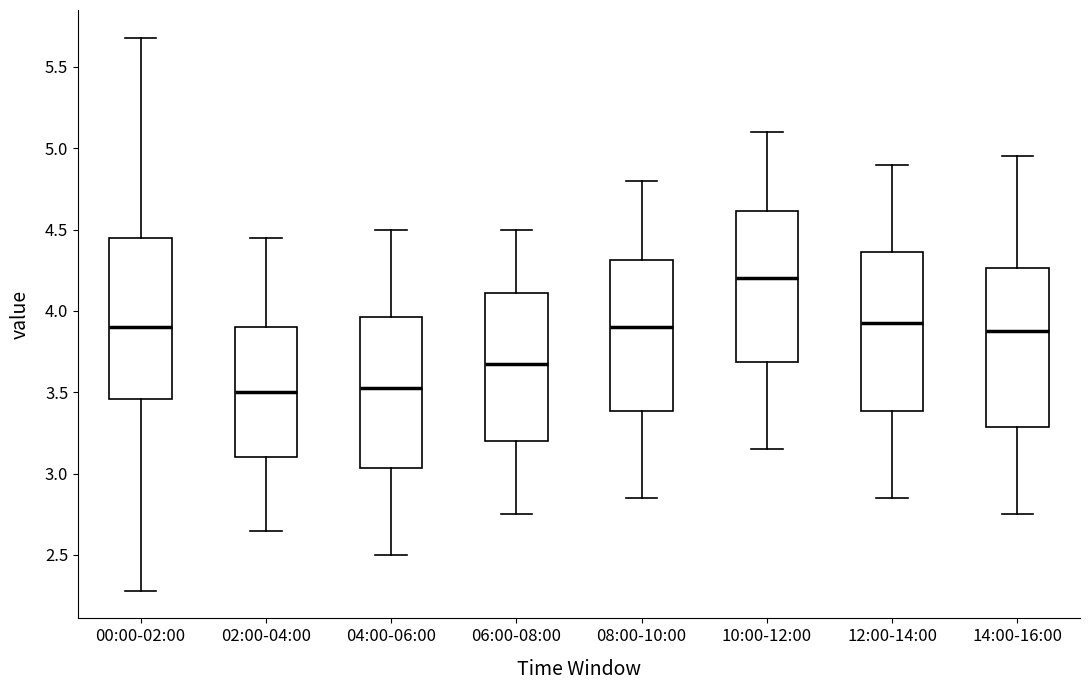

Reading left to right, transcribe this box plot: for each box, give where its median line is, the range the box spans, and where its two whiskers end, as read against the y-axis. The values are not printed on the chart, so give them approximately, as read against the axis.

00:00-02:00: median 3.90, box 3.45 to 4.45, whiskers 2.30 to 5.70
02:00-04:00: median 3.50, box 3.10 to 3.90, whiskers 2.65 to 4.45
04:00-06:00: median 3.55, box 3.05 to 3.95, whiskers 2.50 to 4.50
06:00-08:00: median 3.70, box 3.20 to 4.10, whiskers 2.75 to 4.50
08:00-10:00: median 3.90, box 3.40 to 4.30, whiskers 2.85 to 4.80
10:00-12:00: median 4.20, box 3.70 to 4.60, whiskers 3.15 to 5.10
12:00-14:00: median 3.95, box 3.40 to 4.35, whiskers 2.85 to 4.90
14:00-16:00: median 3.90, box 3.30 to 4.25, whiskers 2.75 to 4.95